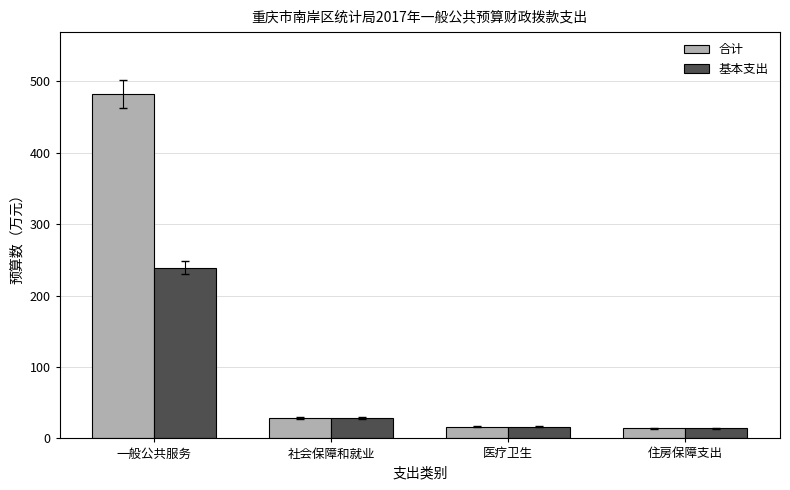

The value of 合计 at 一般公共服务 is 210.3. True or false?

False